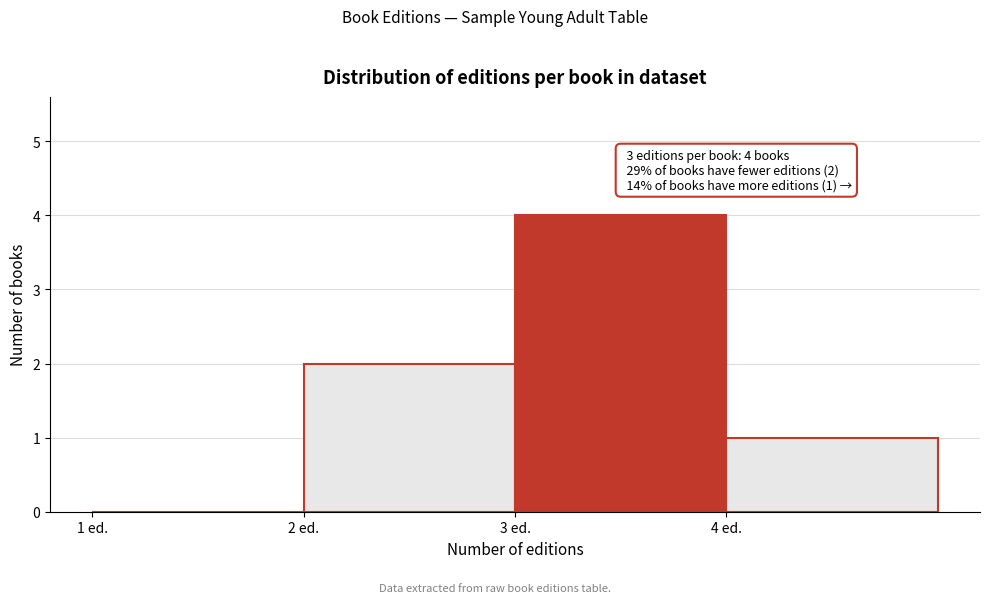

Over which range of the x-axis is the bar tallest?

3 to 4